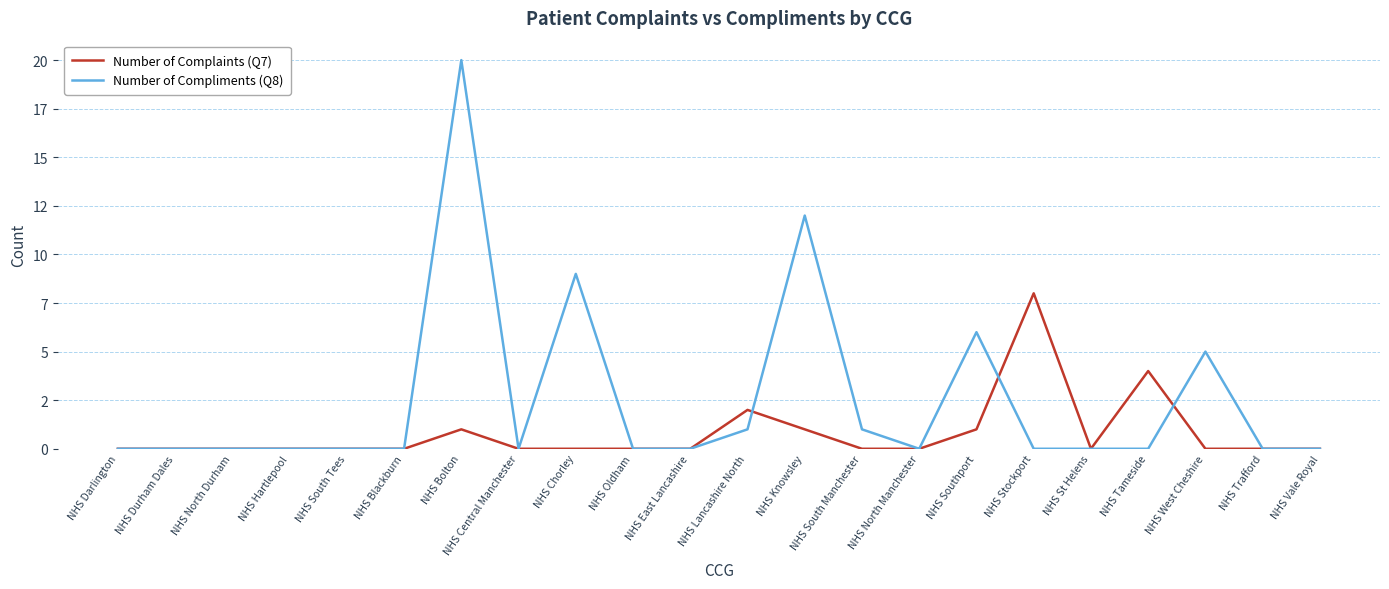

The Number of Compliments (Q8) series shows -12 at NHS Oldham. True or false?

False